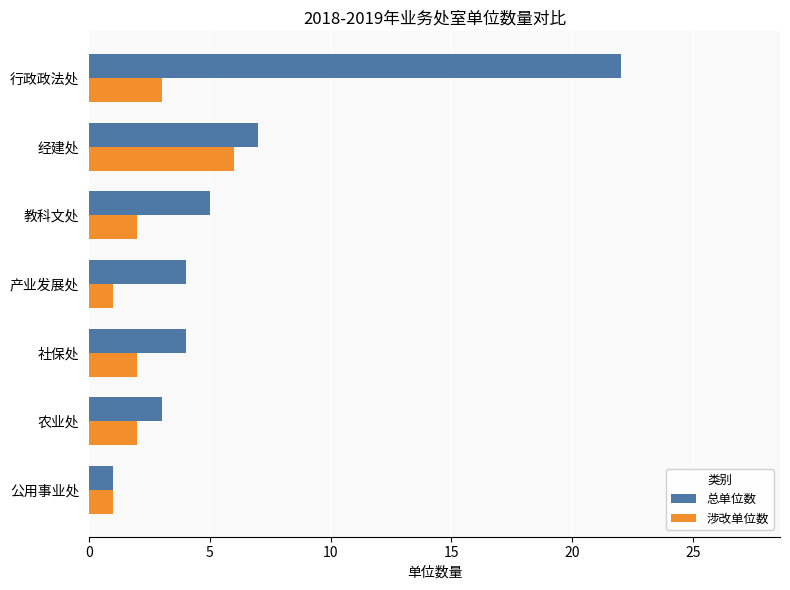

Count the number of data series in this chart.

2